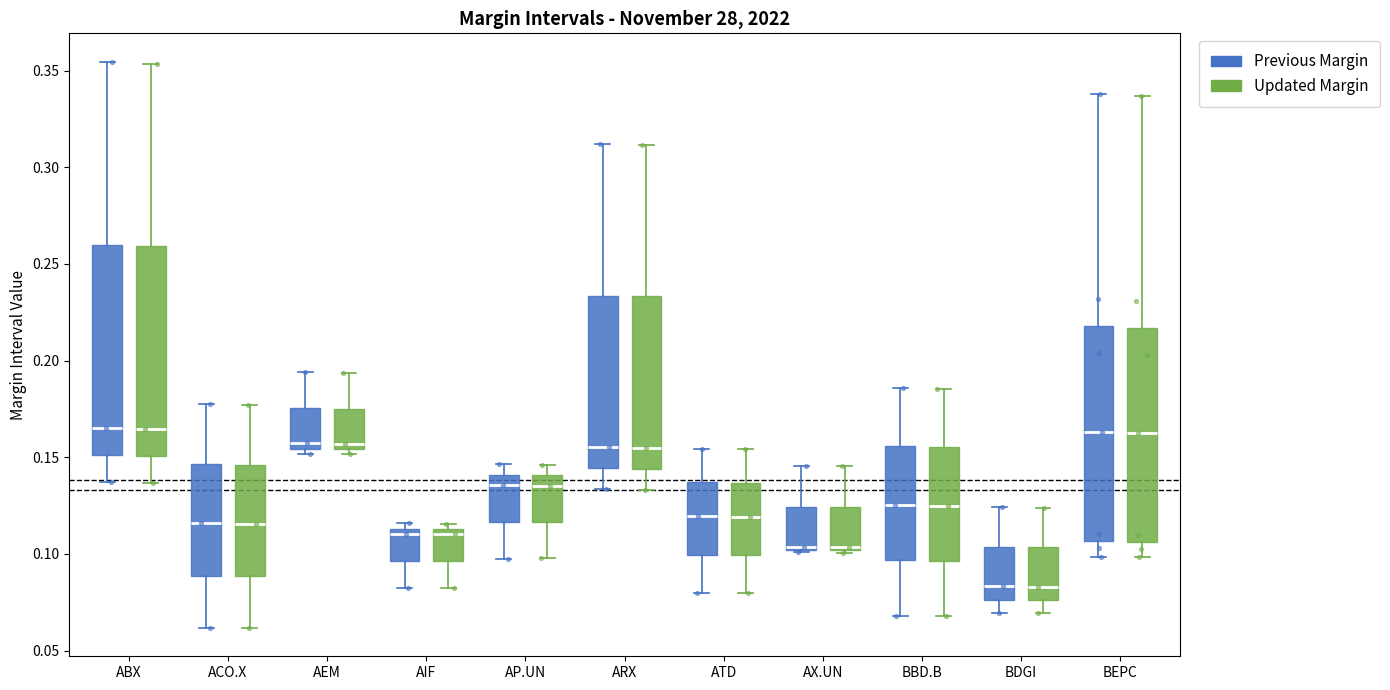

Where does the upper whisker of the box for AP.UN (Previous Margin) end on the y-axis? The values are not printed on the chart, so give them approximately, as read against the axis.

0.145